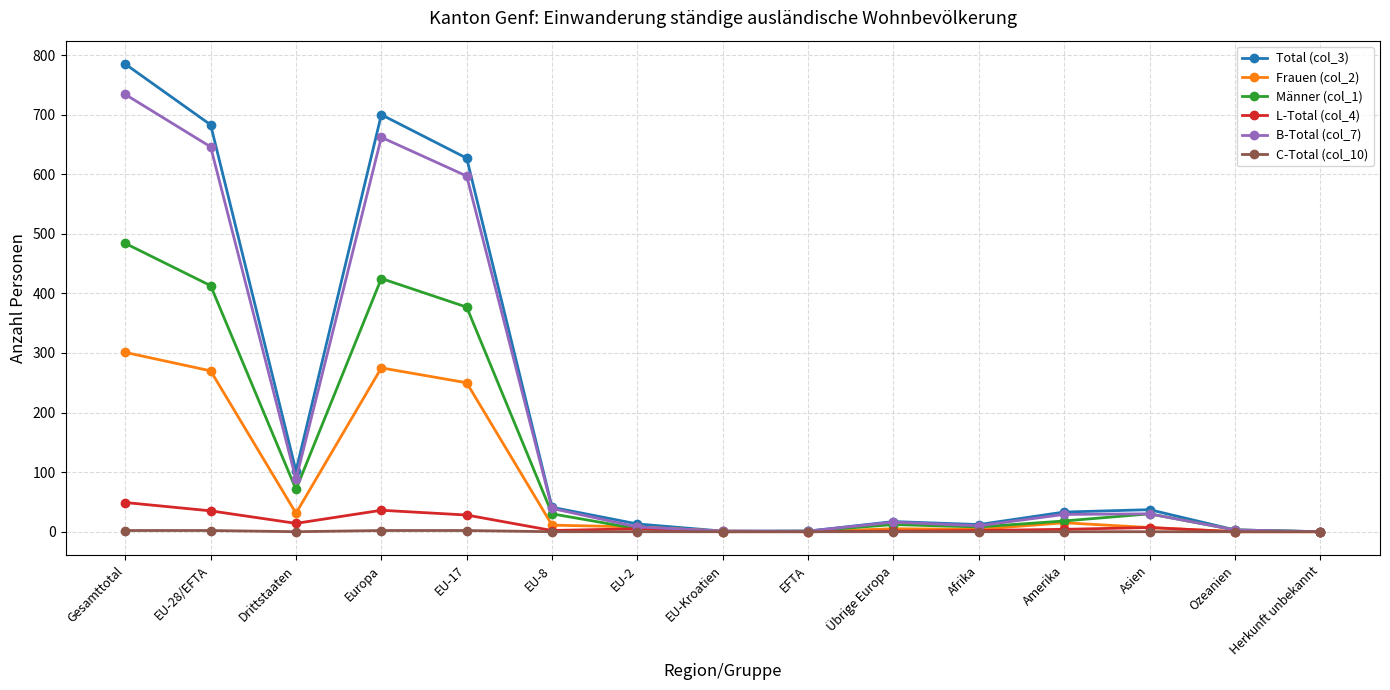

What are all the series names shown in the legend?

Total (col_3), Frauen (col_2), Männer (col_1), L-Total (col_4), B-Total (col_7), C-Total (col_10)